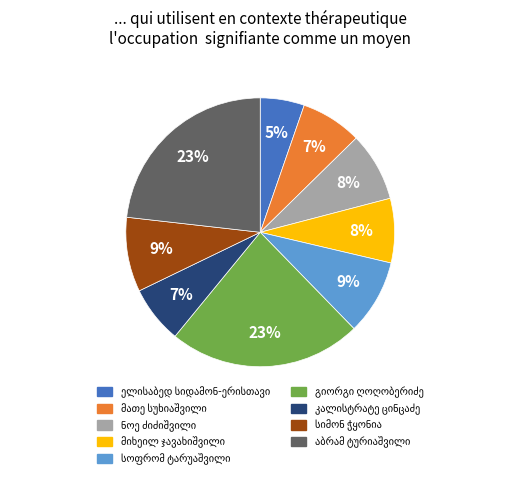

To the nearest percent, what is the difference between the largest and smallest slice percentages?

18%